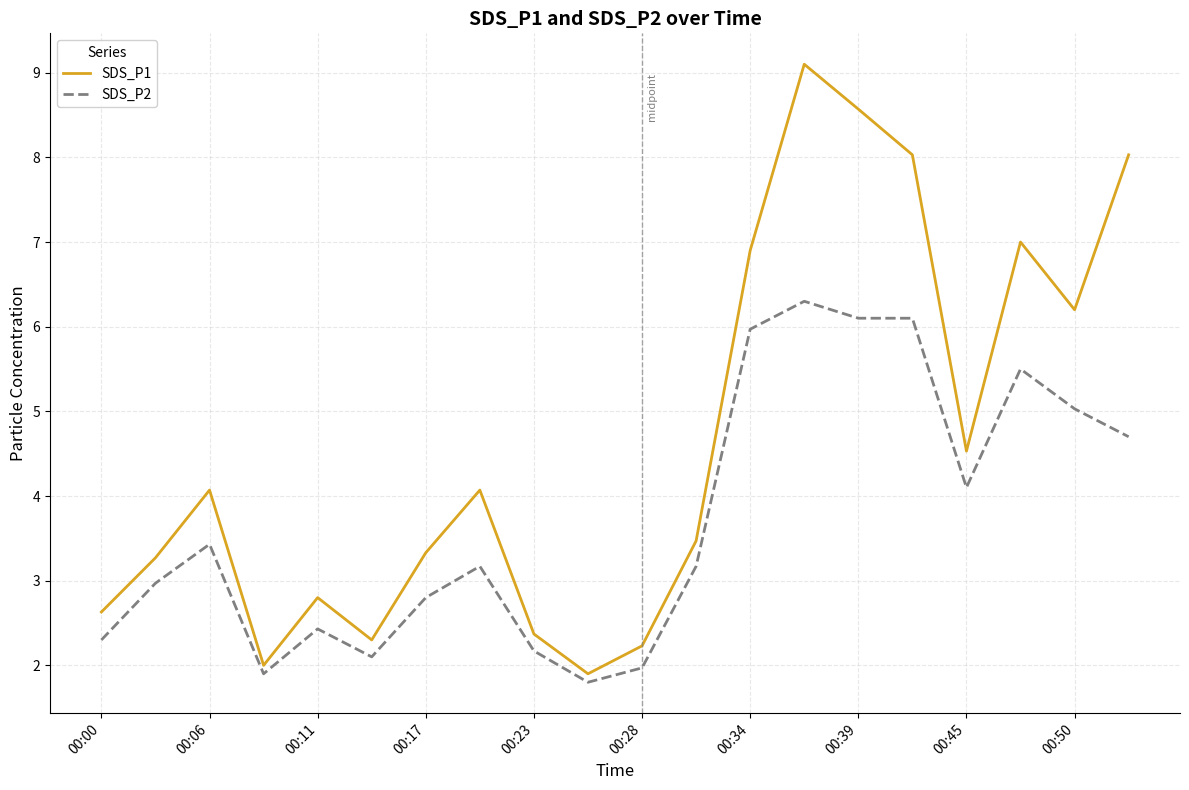

What is the minimum value for SDS_P2?

1.8